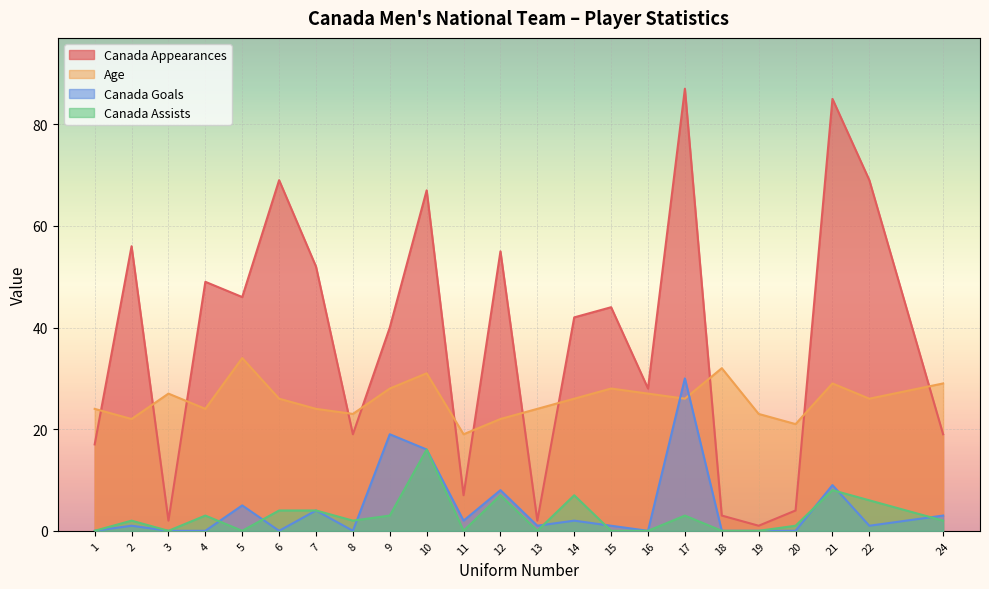

How many distinct data groups are displayed?

4